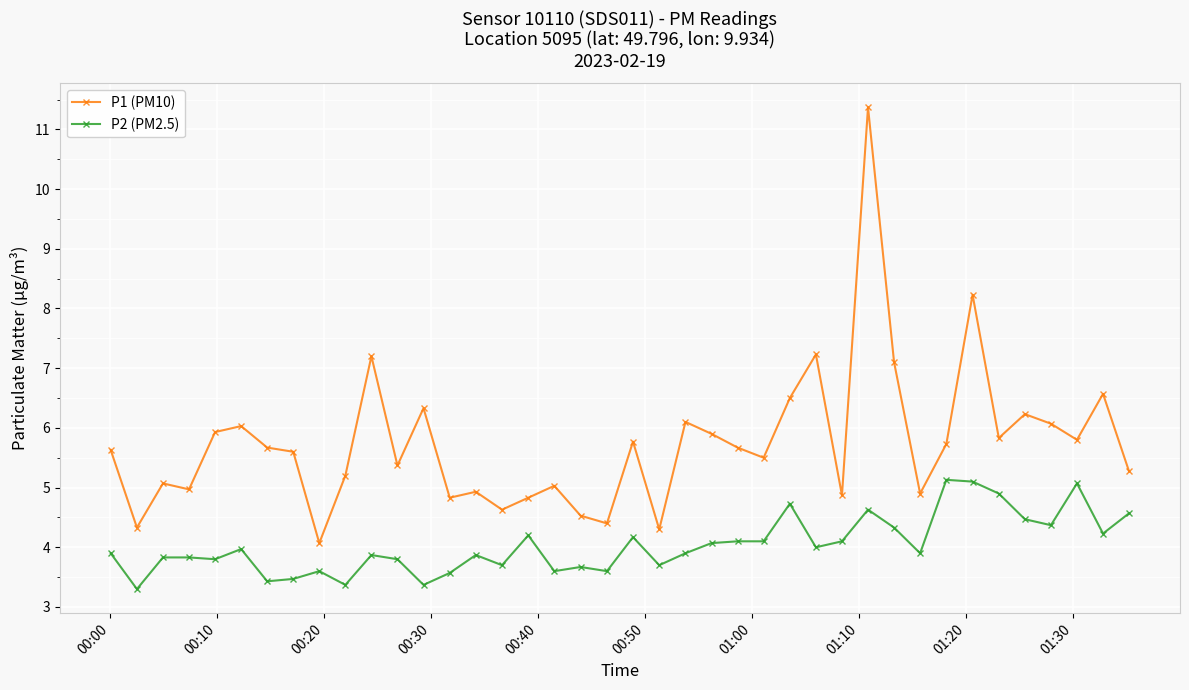

List the series in order of their peak value, highest first.

P1 (PM10), P2 (PM2.5)